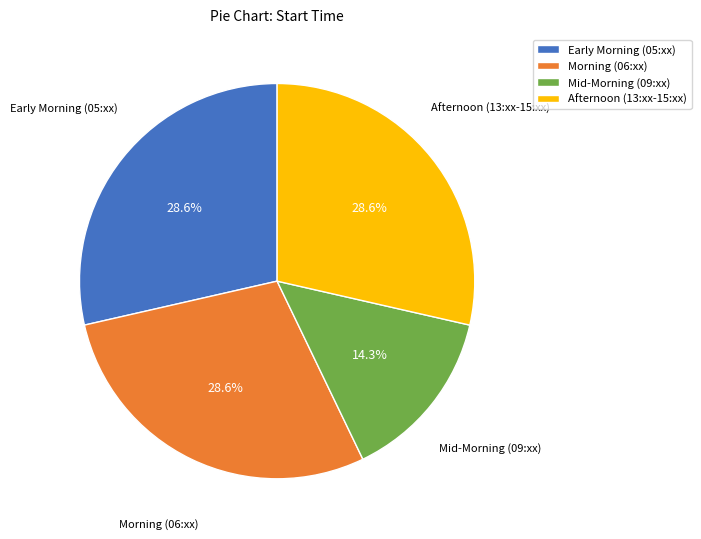

Is there any slice that represents more than half of the pie?

No